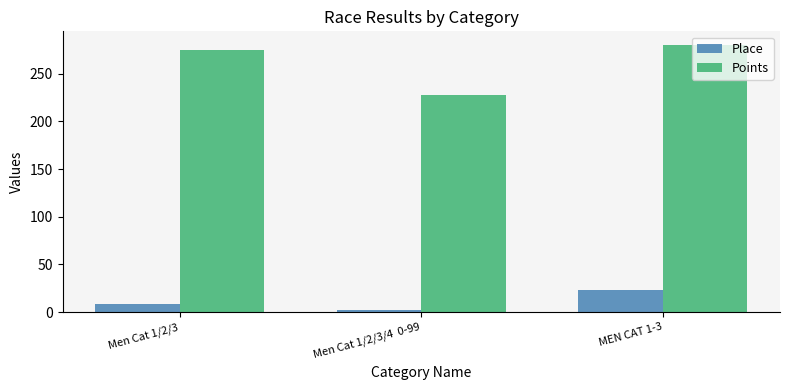

Which series has the largest range (max minus min)?

Points